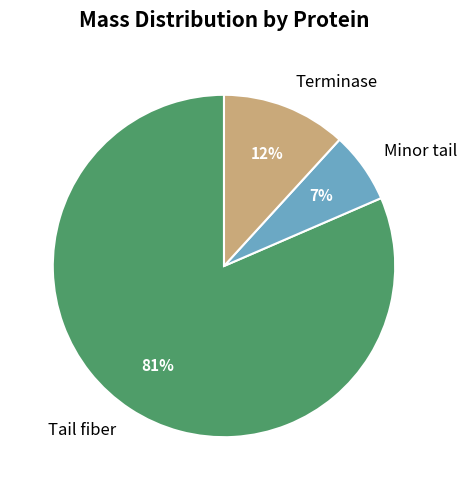

What is the ratio of the value at Minor tail to the value at Terminase?

0.6